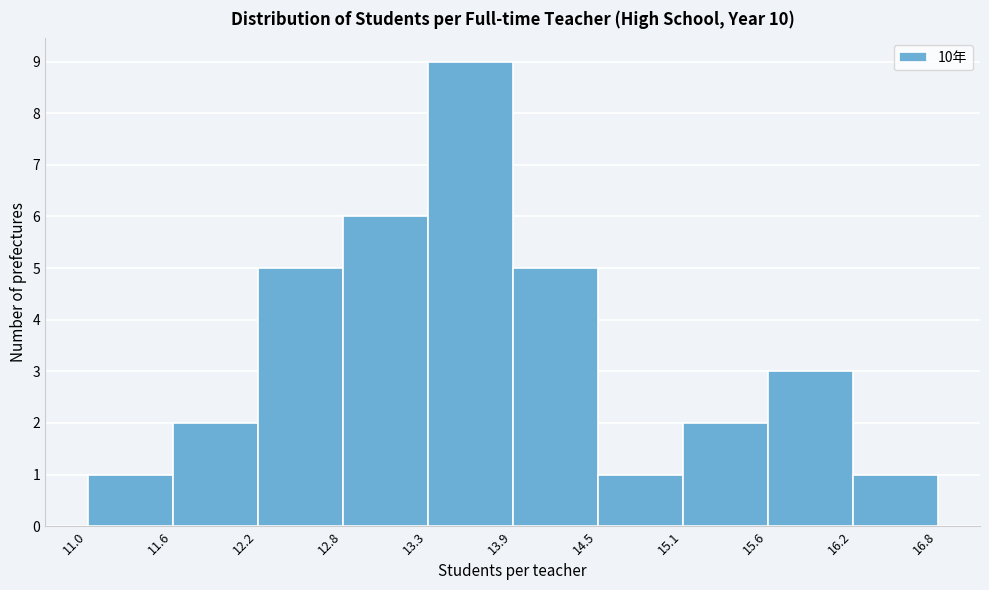

Reading left to right, transcribe this chart: for each bar, give the range it covers on the x-axis and its height. The values are not printed on the chart, so give them approximately, as read against the axis.

11.0 to 11.6: 1
11.6 to 12.2: 2
12.2 to 12.8: 5
12.8 to 13.3: 6
13.3 to 13.9: 9
13.9 to 14.5: 5
14.5 to 15.1: 1
15.1 to 15.6: 2
15.6 to 16.2: 3
16.2 to 16.8: 1